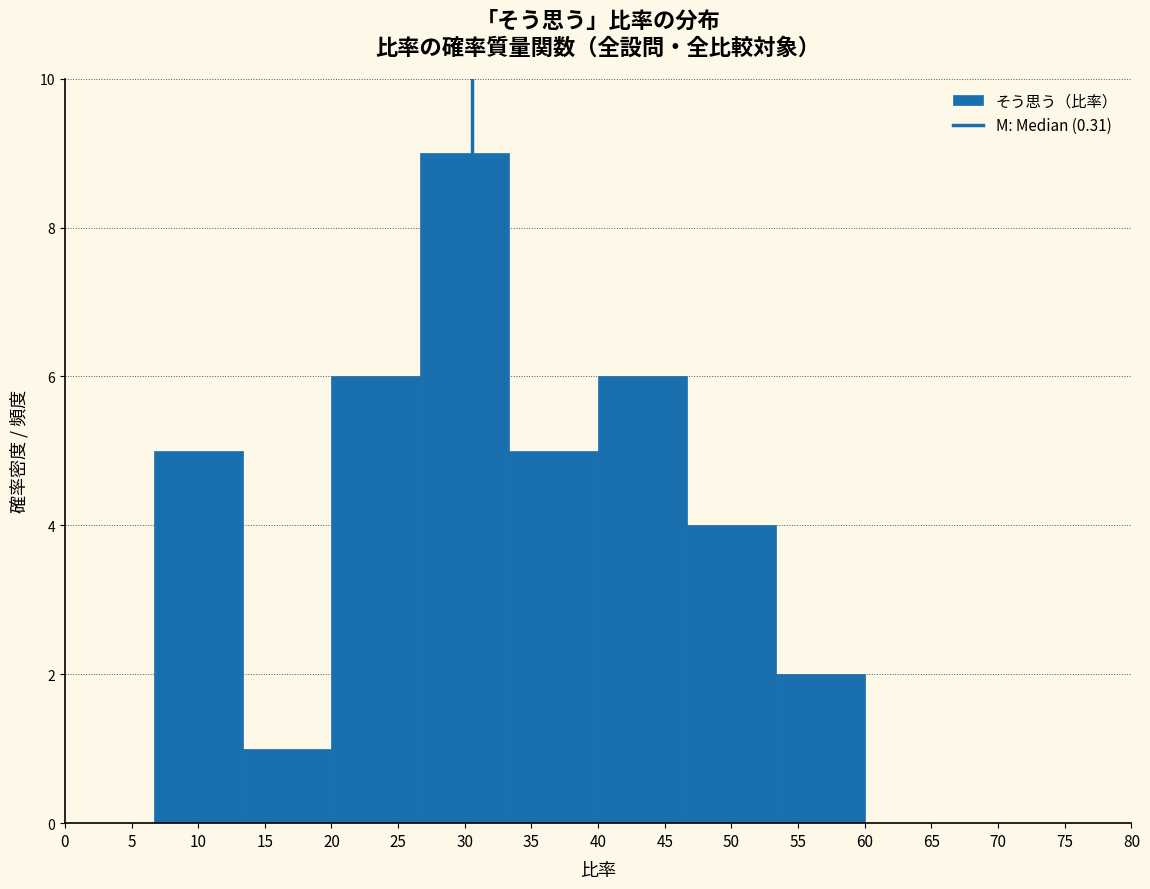

Reading left to right, transcribe all the data shown in this chart.

5=0	10=5	15=1	25=6	30=9	35=5	45=6	50=4	55=2	65=0	70=0	75=0